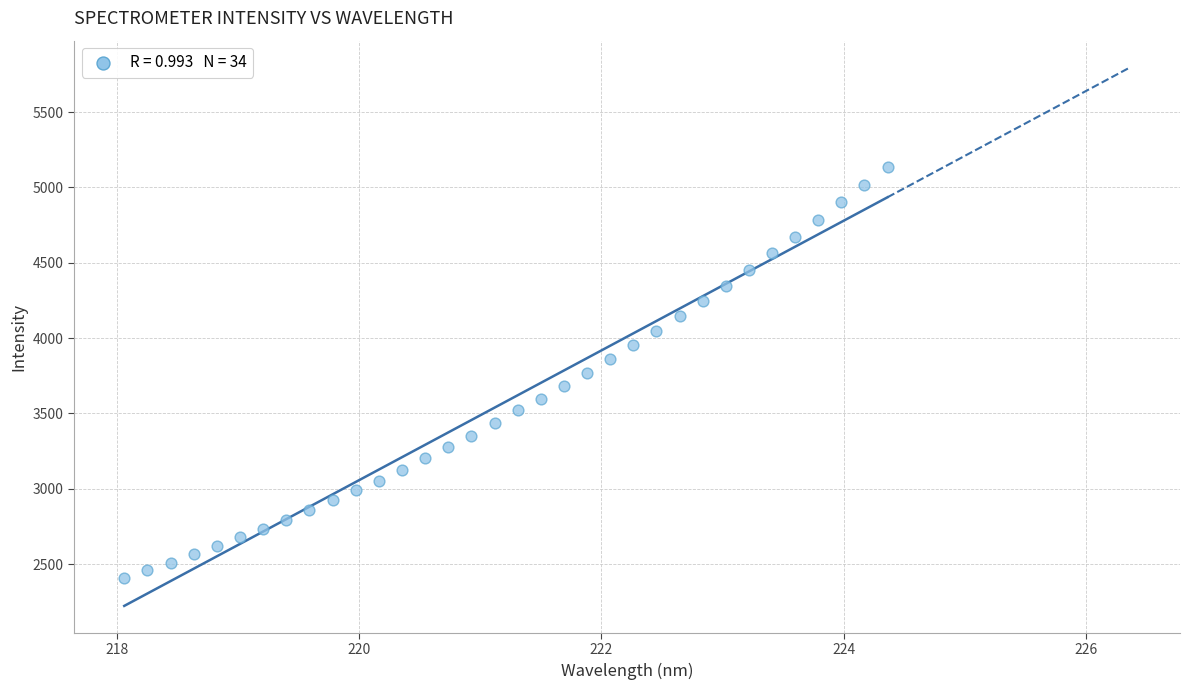

What is the range of X values (max minus min)?

6.3